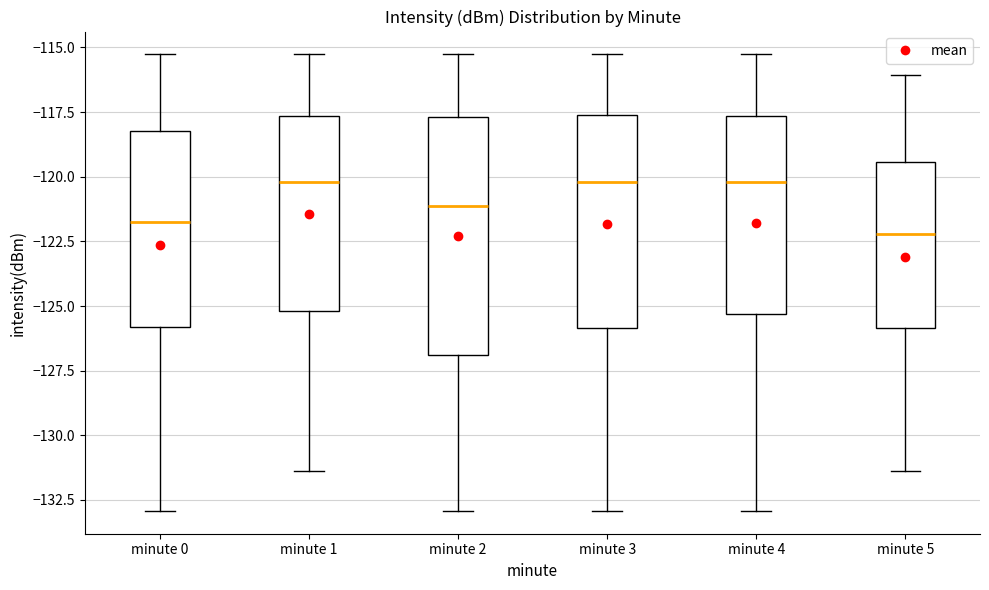

Reading left to right, transcribe this box plot: for each box, give where its median line is, the range the box spans, and where its two whiskers end, as read against the y-axis. The values are not printed on the chart, so give them approximately, as read against the axis.

minute 0: median -122.0, box -126.0 to -118.0, whiskers -133.0 to -115.5
minute 1: median -120.0, box -125.0 to -117.5, whiskers -131.5 to -115.5
minute 2: median -121.0, box -127.0 to -117.5, whiskers -133.0 to -115.5
minute 3: median -120.0, box -126.0 to -117.5, whiskers -133.0 to -115.5
minute 4: median -120.0, box -125.5 to -117.5, whiskers -133.0 to -115.5
minute 5: median -122.0, box -126.0 to -119.5, whiskers -131.5 to -116.0